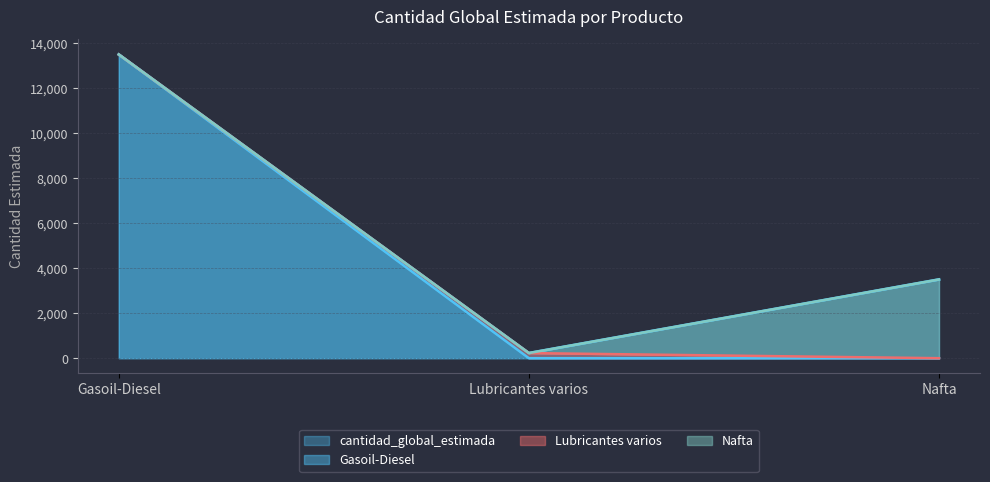

What value does the data have at Gasoil-Diesel?

13500